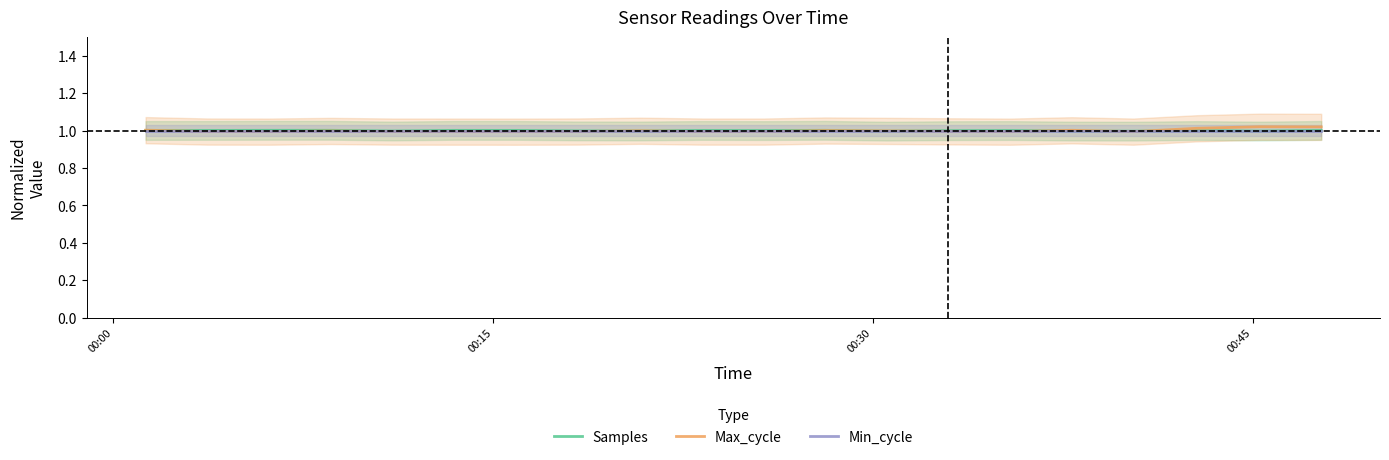

What is the value of the Min_cycle point at the 5th from the left?

1.0